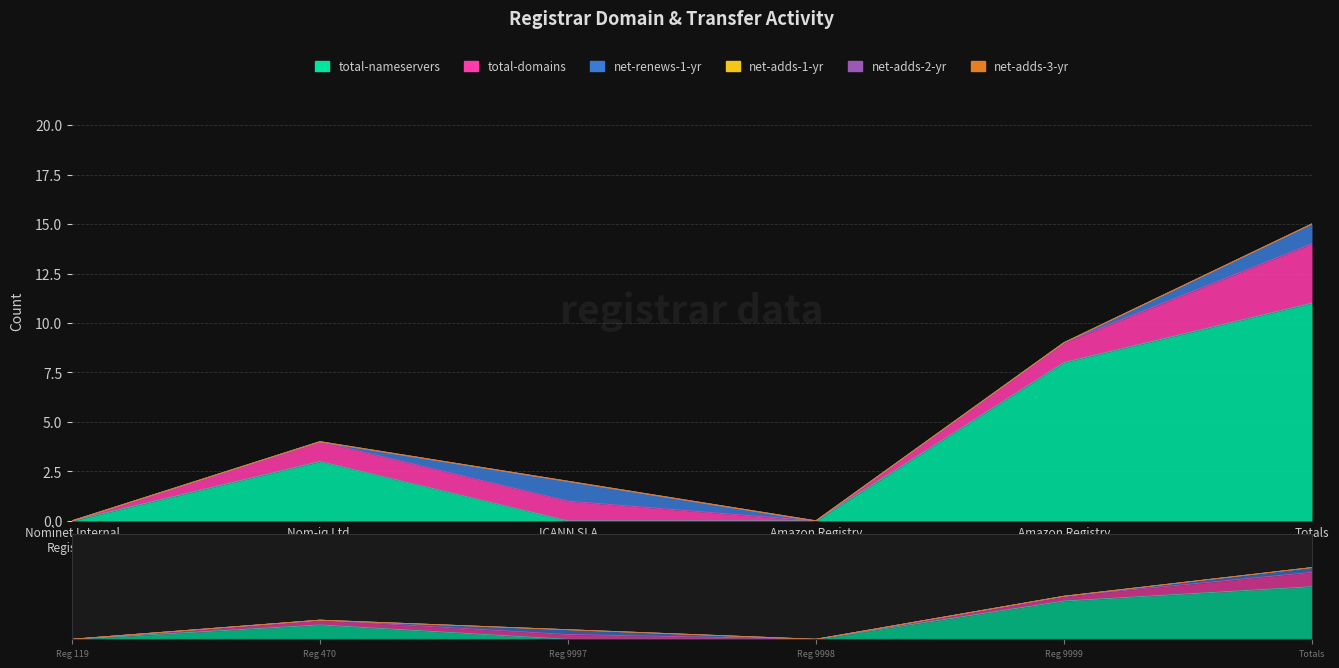

What position from the left is Reg 119?

1